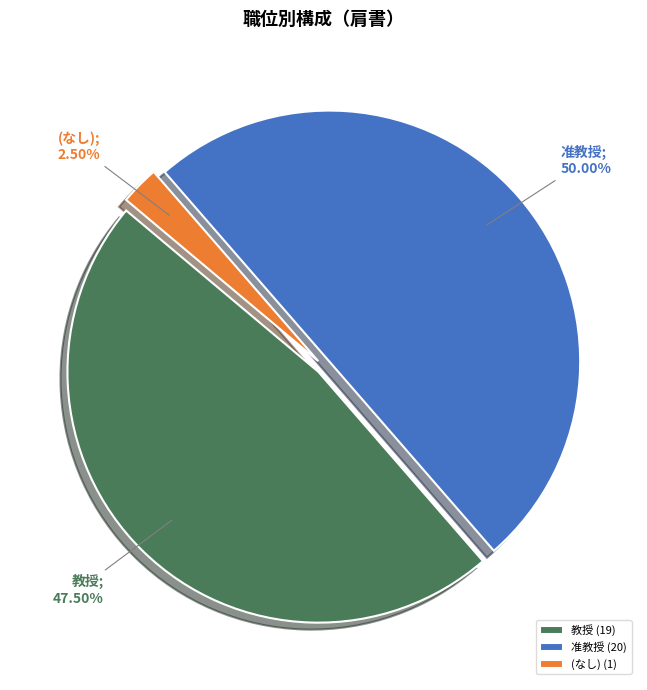

Between 准教授 (20) and (なし) (1), which is larger?

准教授 (20)